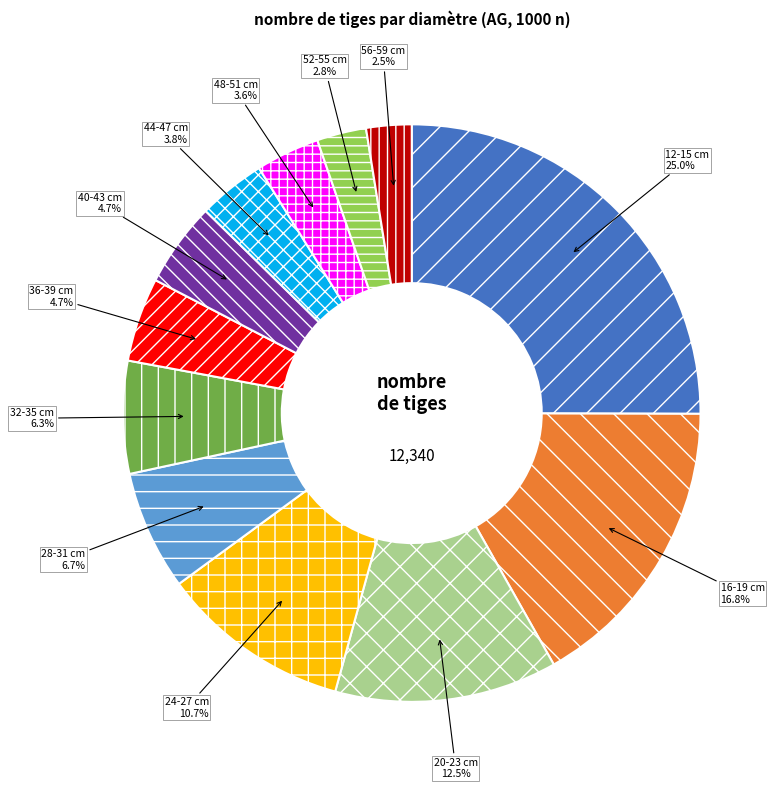

To the nearest percent, what is the average slice percentage?

8%